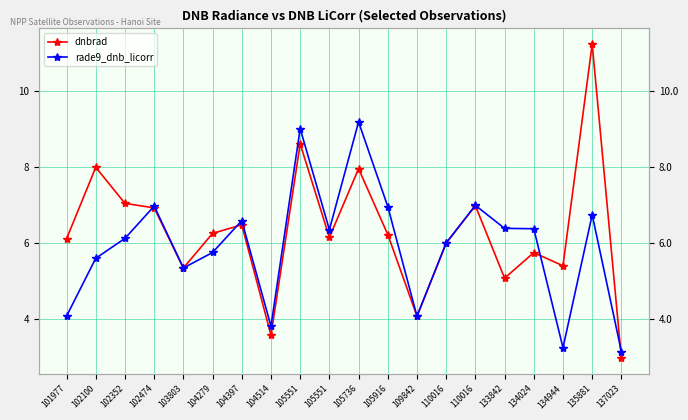

How many values in the rade9_dnb_licorr series exceed 6?

12